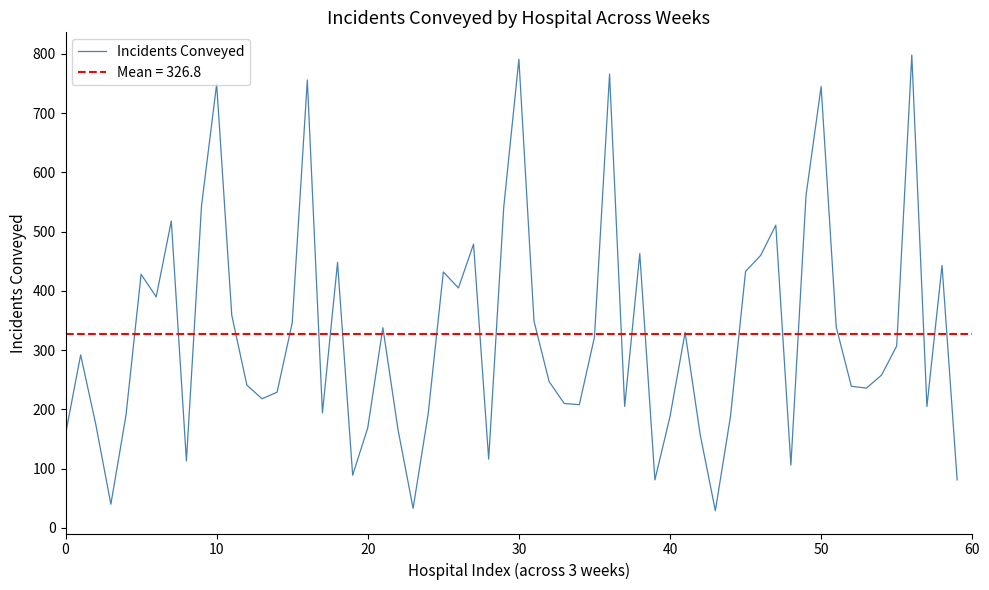

True or false: Incidents Conveyed (2022-05-16) has more than 0 points higher than both neighbors.

True